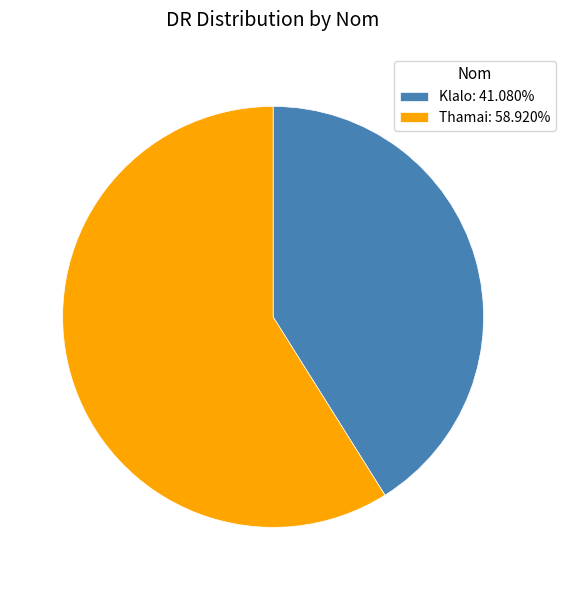

Is the sum of Thamai: 58.920% and Klalo: 41.080% greater than half?

Yes